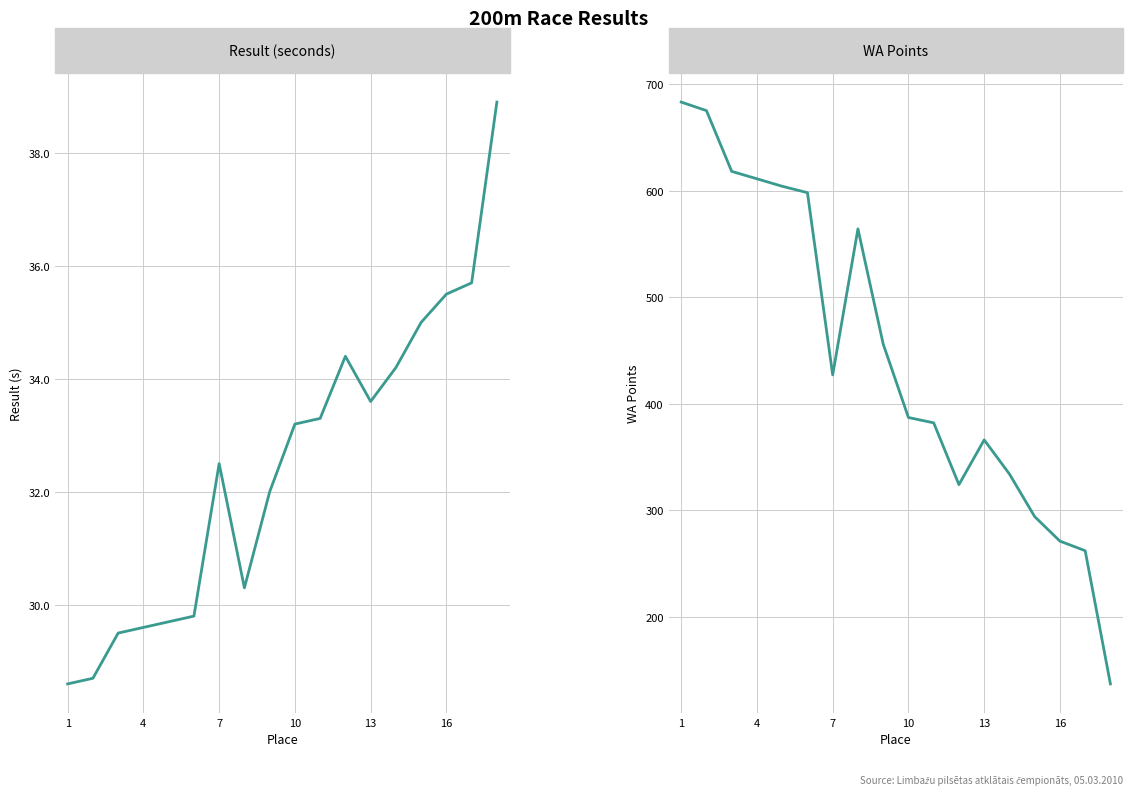

Reading left to right, what are all the values shown in this chart?

Result: 28.6	28.7	29.5	29.6	29.7	29.8	32.5	30.3	32.0	33.2	33.3	34.4	33.6	34.2	35.0	35.5	35.7	38.9
WA Points: 683.0	675.0	618.0	611.0	604.0	598.0	427.0	564.0	456.0	387.0	382.0	324.0	366.0	334.0	294.0	271.0	262.0	137.0